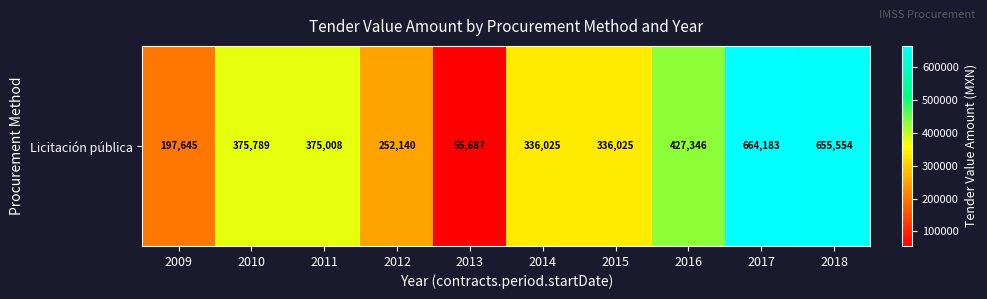

Count the number of data series in this chart.

1